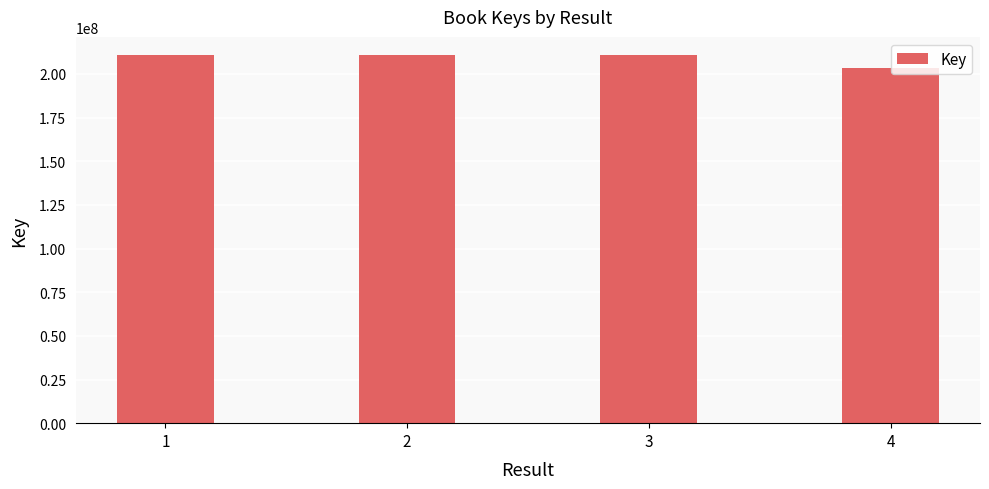

How many bars are there in total?

4